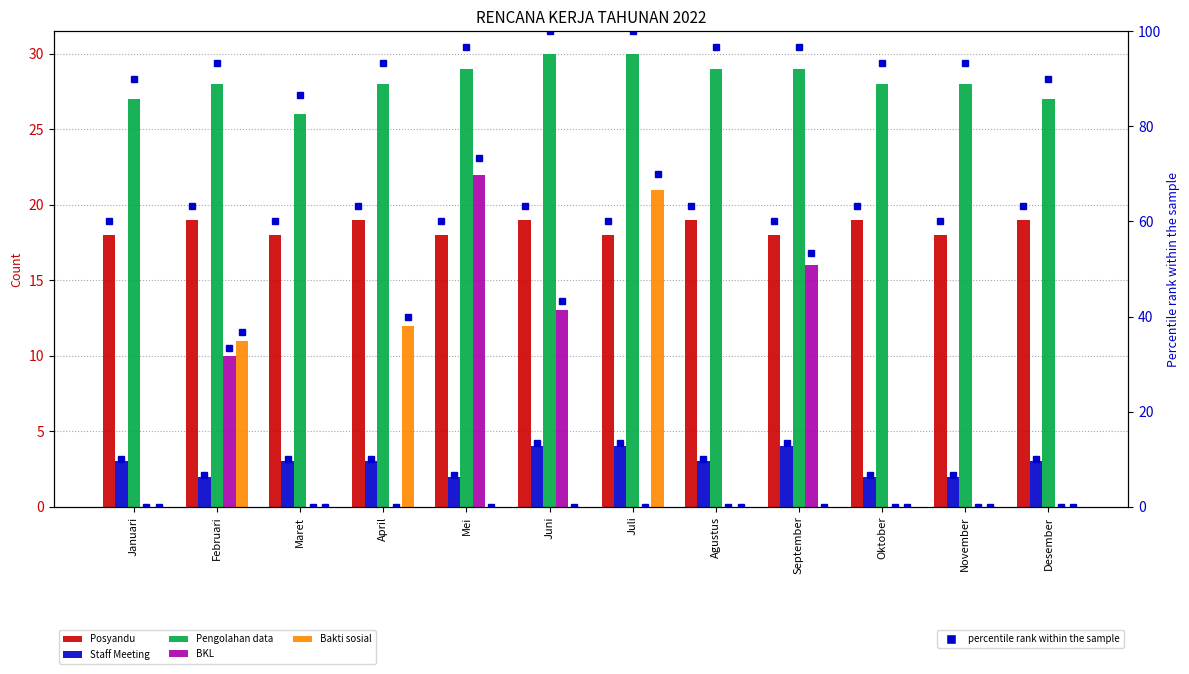

Which series has the largest range (max minus min)?

BKL